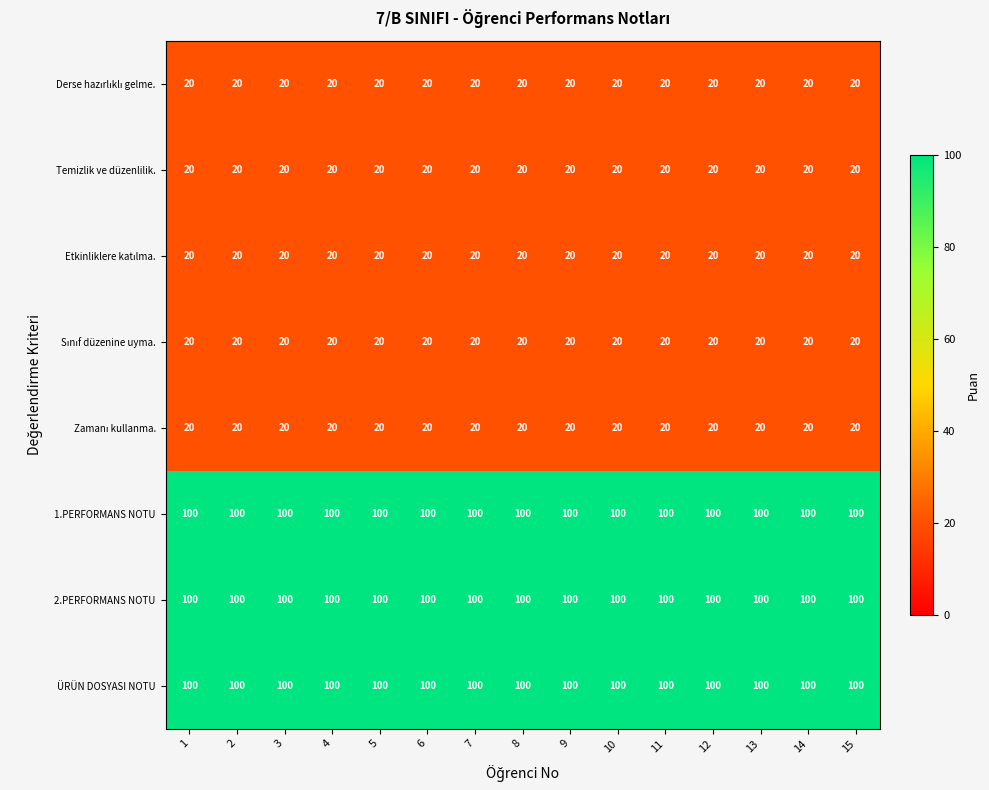

What is the sum of the 1.PERFORMANS NOTU values at 11 and 15?

200